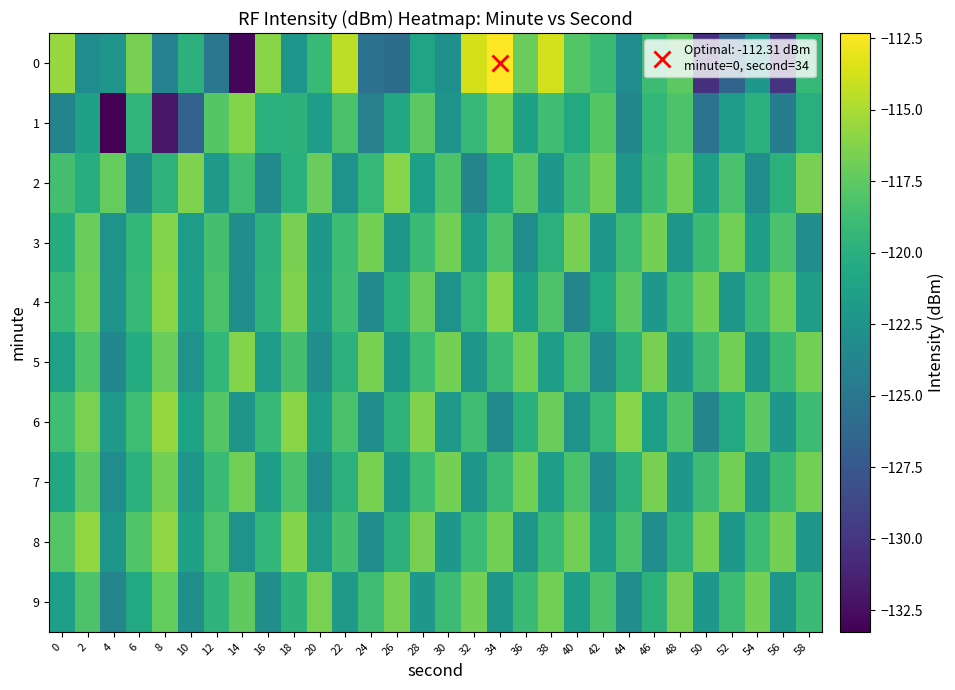

Reading left to right, transcribe all the data shown in this chart.

0: 0=-115.5	2=-123.1	4=-122.3	6=-116.6	8=-124.0	10=-119.8	12=-124.9	14=-132.9	16=-116.0	18=-122.3	20=-119.1	22=-114.4	24=-125.4	26=-125.9	28=-121.1	30=-122.7	32=-113.7	34=-112.3	36=-117.1	38=-113.8	40=-117.9	42=-119.0	44=-123.1	46=-118.9	48=-117.6	50=-130.5	52=-126.5	54=-122.1	56=-130.1	58=-119.3
1: 0=-123.8	2=-121.3	4=-133.3	6=-119.5	8=-132.0	10=-126.7	12=-117.8	14=-116.2	16=-119.9	18=-119.8	20=-121.5	22=-118.3	24=-124.1	26=-120.8	28=-117.6	30=-122.4	32=-119.2	34=-116.9	36=-121.3	38=-118.7	40=-120.5	42=-117.8	44=-123.6	46=-119.4	48=-118.2	50=-125.3	52=-121.7	54=-119.9	56=-124.5	58=-120.1
2: 0=-118.5	2=-120.2	4=-117.3	6=-122.8	8=-119.6	10=-116.4	12=-121.9	14=-118.7	16=-123.2	18=-120.0	20=-117.1	22=-122.6	24=-119.3	26=-116.1	28=-121.4	30=-118.2	32=-123.7	34=-120.5	36=-117.6	38=-122.1	40=-118.9	42=-116.7	44=-122.2	46=-119.0	48=-116.8	50=-121.5	52=-118.3	54=-123.0	56=-119.8	58=-116.6
3: 0=-120.3	2=-117.1	4=-122.6	6=-119.4	8=-116.2	10=-121.7	12=-118.5	14=-123.0	16=-119.8	18=-116.6	20=-122.1	22=-118.9	24=-116.7	26=-122.2	28=-119.0	30=-116.8	32=-121.5	34=-118.3	36=-123.0	38=-119.8	40=-116.6	42=-122.1	44=-118.9	46=-116.7	48=-122.2	50=-119.0	52=-116.8	54=-121.5	56=-118.3	58=-123.0
4: 0=-119.1	2=-116.9	4=-122.4	6=-119.2	8=-116.0	10=-121.5	12=-118.3	14=-122.8	16=-119.6	18=-116.4	20=-121.9	22=-118.7	24=-123.2	26=-120.0	28=-117.1	30=-122.6	32=-119.3	34=-116.1	36=-121.4	38=-118.2	40=-123.7	42=-120.5	44=-117.6	46=-122.1	48=-118.9	50=-116.7	52=-122.2	54=-119.0	56=-116.8	58=-121.5
5: 0=-121.2	2=-118.0	4=-123.5	6=-120.3	8=-117.1	10=-122.6	12=-119.4	14=-116.2	16=-121.7	18=-118.5	20=-123.0	22=-119.8	24=-116.6	26=-122.1	28=-118.9	30=-116.7	32=-122.2	34=-119.0	36=-116.8	38=-121.5	40=-118.3	42=-123.0	44=-119.8	46=-116.6	48=-122.1	50=-118.9	52=-116.7	54=-122.2	56=-119.0	58=-116.8
6: 0=-118.7	2=-116.5	4=-122.0	6=-118.8	8=-115.6	10=-121.1	12=-117.9	14=-122.4	16=-119.2	18=-116.0	20=-121.5	22=-118.3	24=-122.8	26=-119.6	28=-116.4	30=-121.9	32=-118.7	34=-123.2	36=-120.0	38=-117.1	40=-122.6	42=-119.3	44=-116.1	46=-121.4	48=-118.2	50=-123.7	52=-120.5	54=-117.6	56=-122.1	58=-118.9
7: 0=-120.8	2=-117.6	4=-123.1	6=-119.9	8=-116.7	10=-122.2	12=-119.0	14=-116.8	16=-121.5	18=-118.3	20=-123.0	22=-119.8	24=-116.6	26=-122.1	28=-118.9	30=-116.7	32=-122.2	34=-119.0	36=-116.8	38=-121.5	40=-118.3	42=-123.0	44=-119.8	46=-116.6	48=-122.1	50=-118.9	52=-116.7	54=-122.2	56=-119.0	58=-116.8
8: 0=-117.9	2=-115.7	4=-122.2	6=-118.0	8=-115.8	10=-121.3	12=-118.1	14=-122.6	16=-119.4	18=-116.2	20=-121.7	22=-118.5	24=-123.0	26=-119.8	28=-116.6	30=-122.1	32=-118.9	34=-116.7	36=-122.2	38=-119.0	40=-116.8	42=-121.5	44=-118.3	46=-123.0	48=-119.8	50=-116.6	52=-122.1	54=-118.9	56=-116.7	58=-122.2
9: 0=-121.4	2=-118.2	4=-123.7	6=-120.5	8=-117.3	10=-122.8	12=-119.6	14=-117.4	16=-122.9	18=-119.7	20=-116.5	22=-122.0	24=-118.8	26=-116.6	28=-122.1	30=-118.9	32=-116.7	34=-122.2	36=-119.0	38=-116.8	40=-121.5	42=-118.3	44=-123.0	46=-119.8	48=-116.6	50=-122.1	52=-118.9	54=-116.7	56=-122.2	58=-119.0